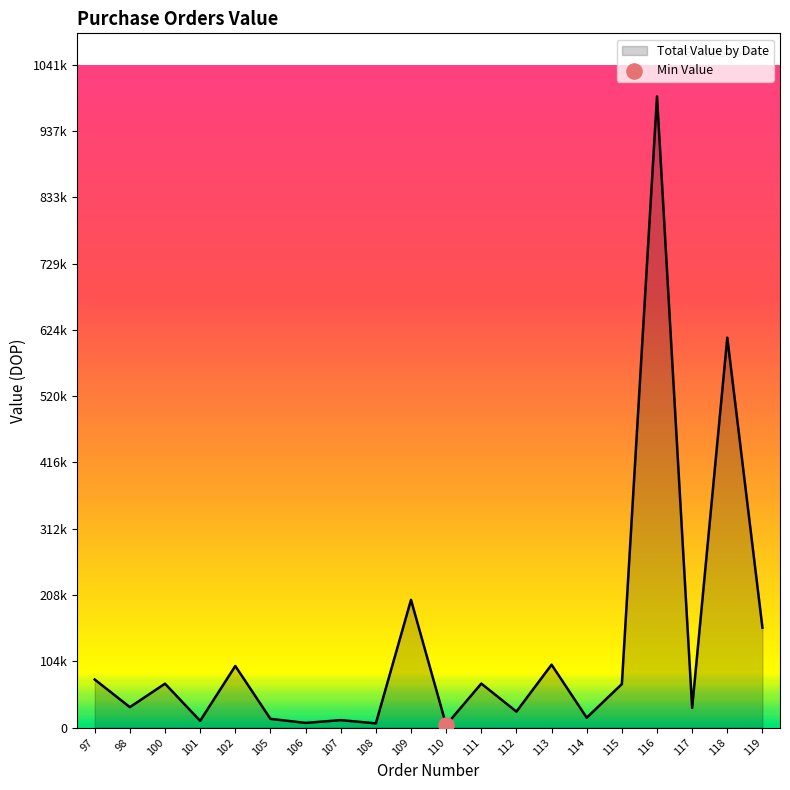

Which has a higher value, 114 or 110?

114